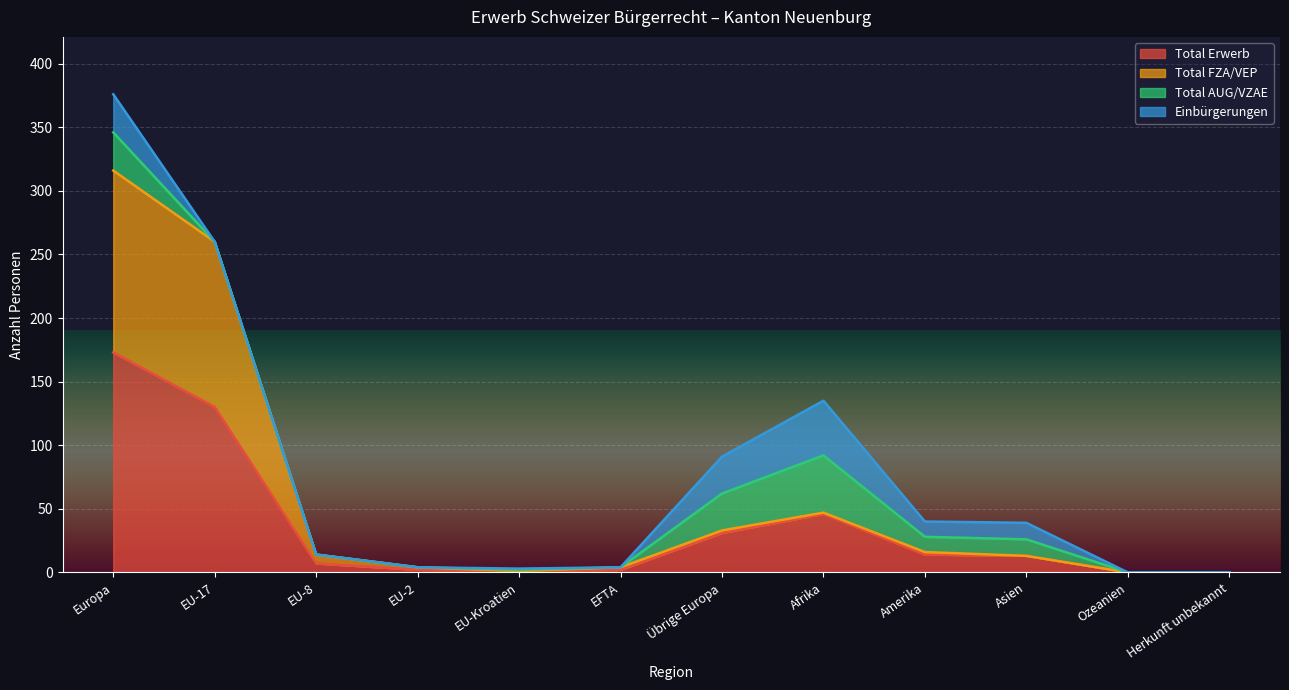

At which category does the chart reach its minimum across all series?

Ozeanien